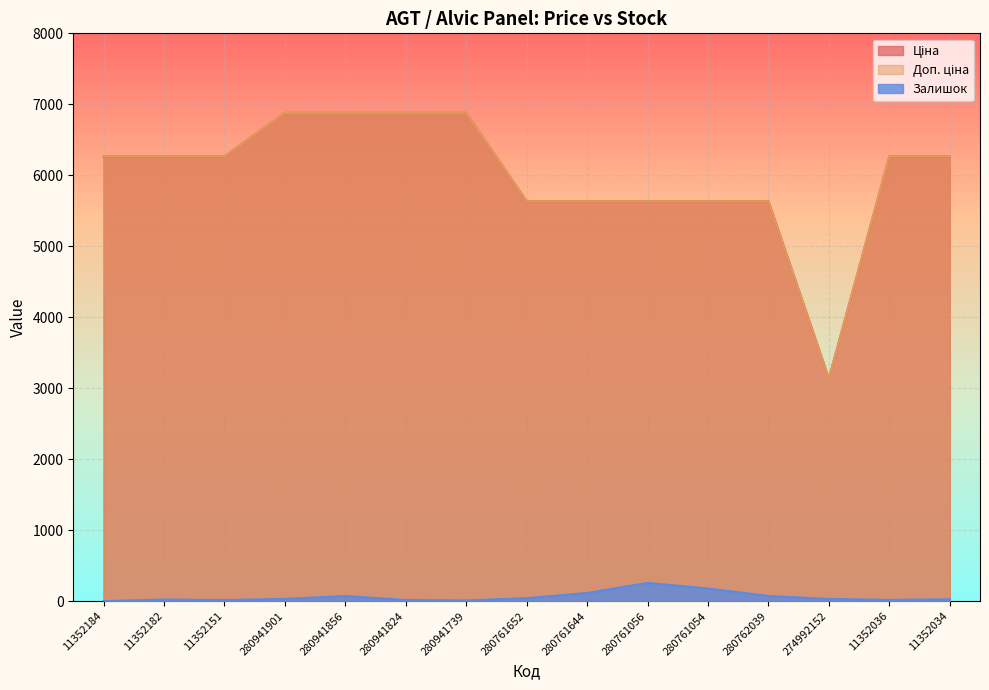

How many lines are shown in the chart?

3